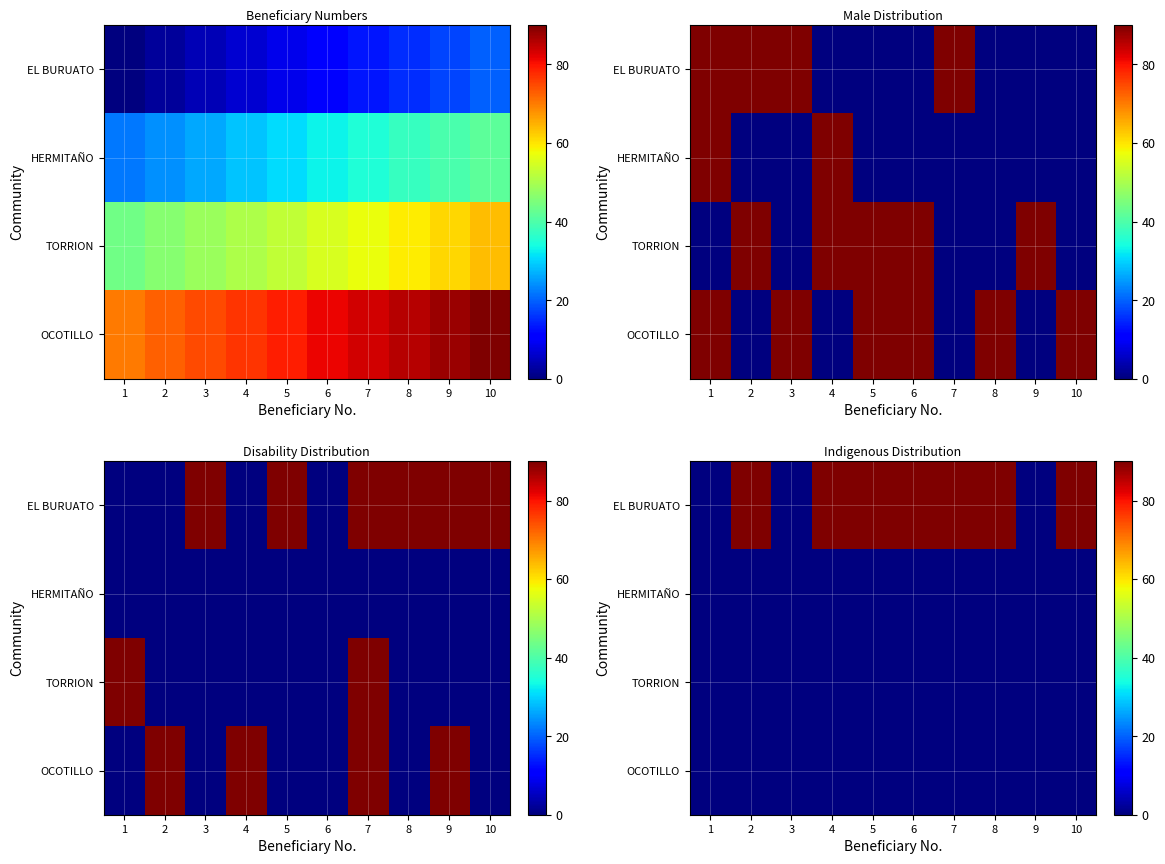

Rank the series by their maximum value, from lowest to highest.

HERMITAÑO, TORRION, OCOTILLO, EL BURUATO